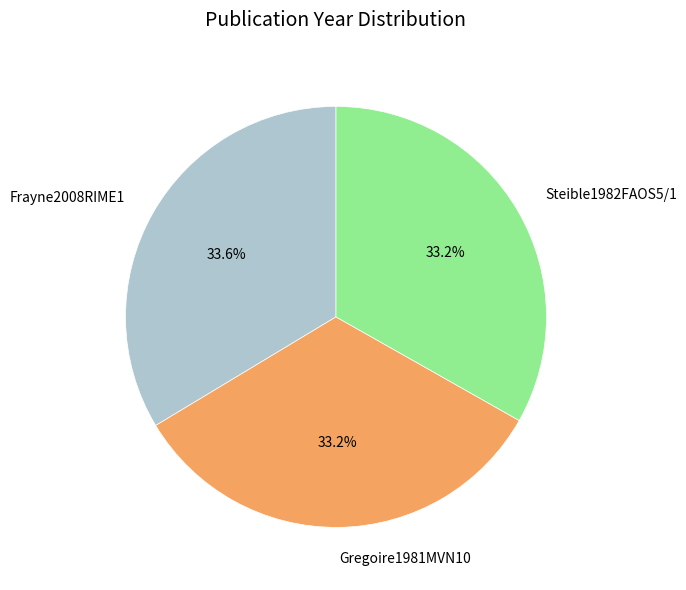

Approximately how many times larger is the value at Steible1982FAOS5/1 compared to Gregoire1981MVN10?

1.0